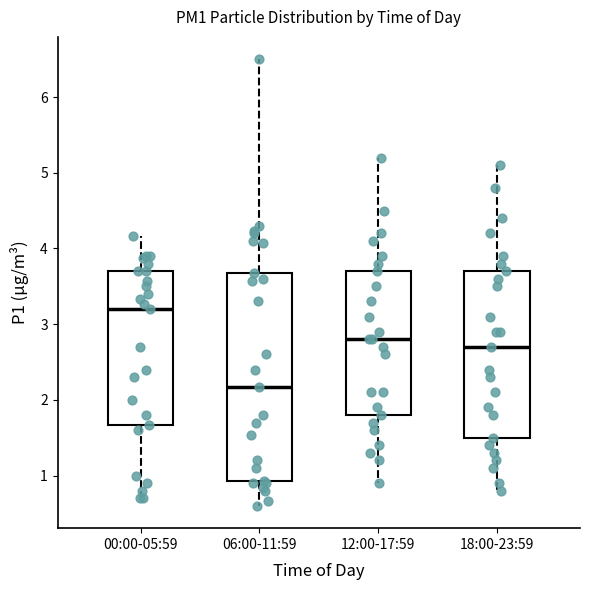

Reading left to right, transcribe this box plot: for each box, give where its median line is, the range the box spans, and where its two whiskers end, as read against the y-axis. The values are not printed on the chart, so give them approximately, as read against the axis.

00:00-05:59: median 3.2, box 1.7 to 3.7, whiskers 0.7 to 4.2
06:00-11:59: median 2.2, box 0.9 to 3.7, whiskers 0.6 to 6.5
12:00-17:59: median 2.8, box 1.8 to 3.7, whiskers 0.9 to 5.2
18:00-23:59: median 2.7, box 1.5 to 3.7, whiskers 0.8 to 5.1